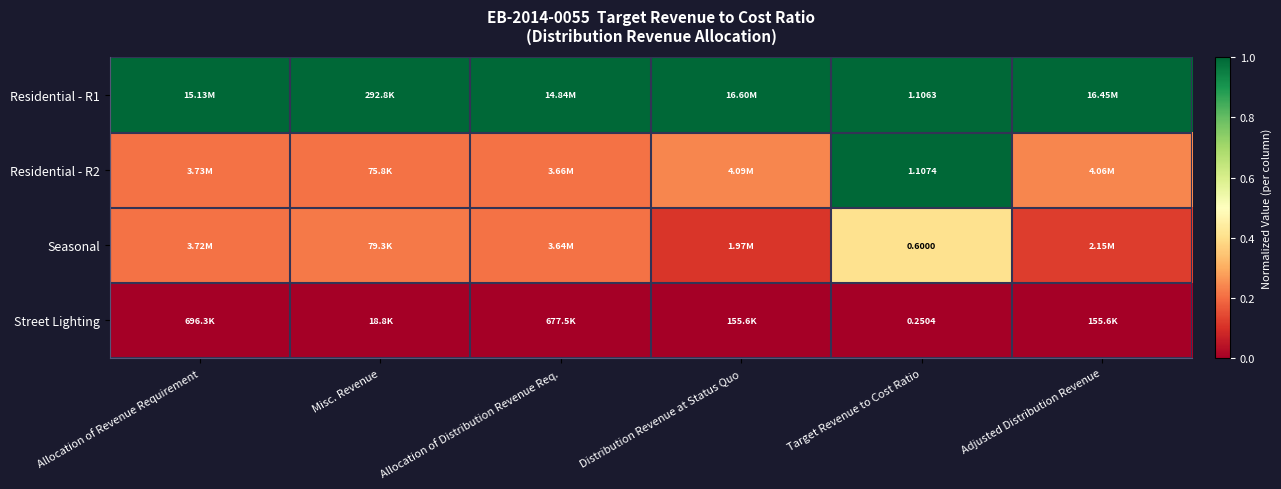

How many series are shown in this chart?

4